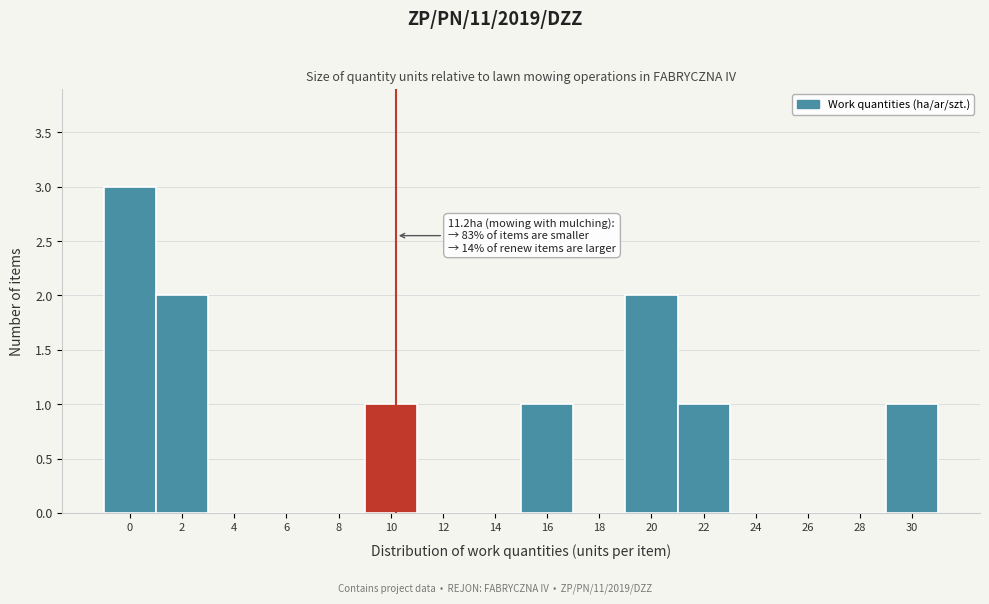

Reading left to right, transcribe all the data shown in this chart.

0=3	2=2	4=0	6=0	8=0	10=1	12=0	14=0	16=1	18=0	20=2	22=1	24=0	26=0	28=0	30=1